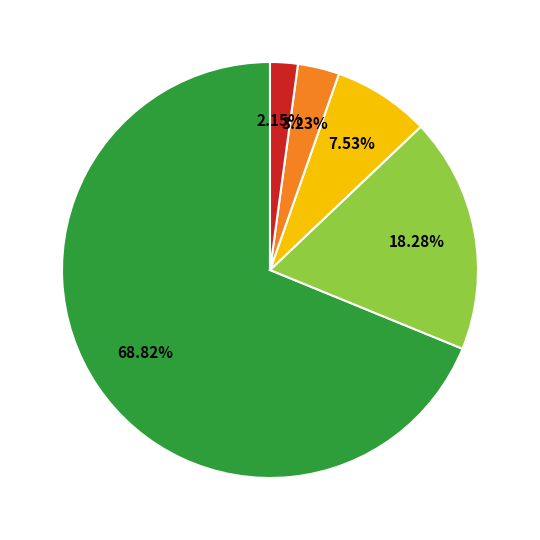

Is there any slice that represents more than half of the pie?

Yes